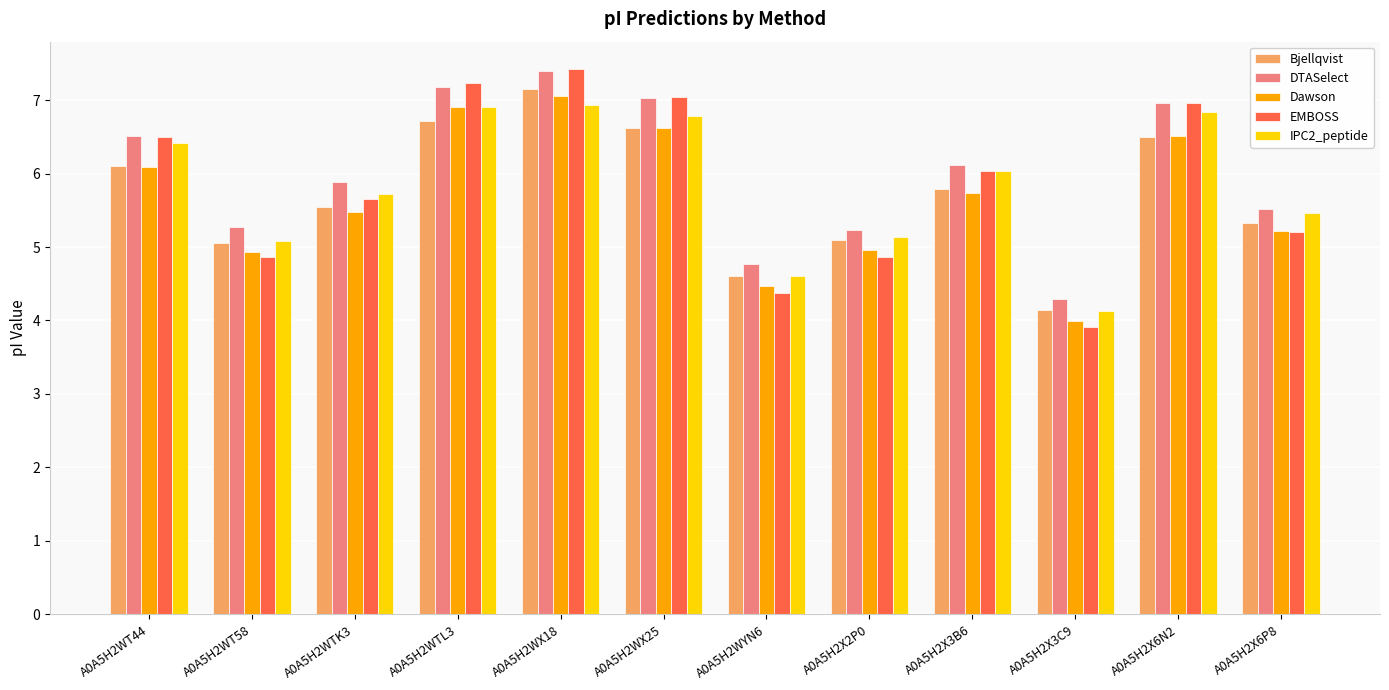

Is it true that Bjellqvist equals 6.7 at A0A5H2WTL3?

True